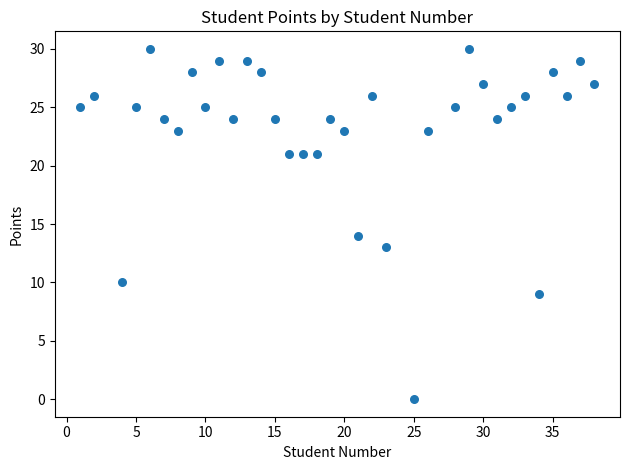

What Y value in the scatter plot is closest to 15?

14